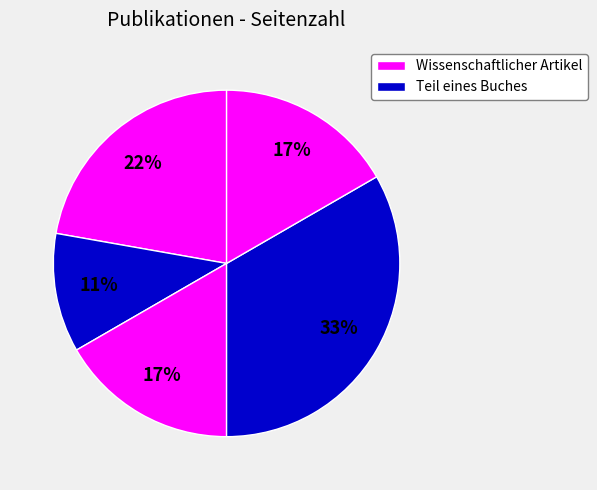

To the nearest percent, what is the difference between the largest and smallest slice percentages?

22%